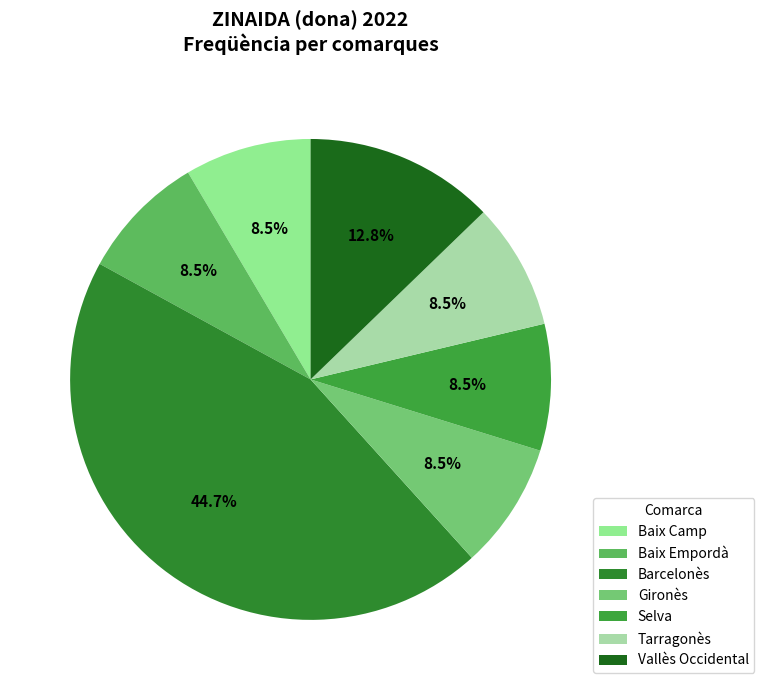

To the nearest percent, what portion does Vallès Occidental represent?

13%